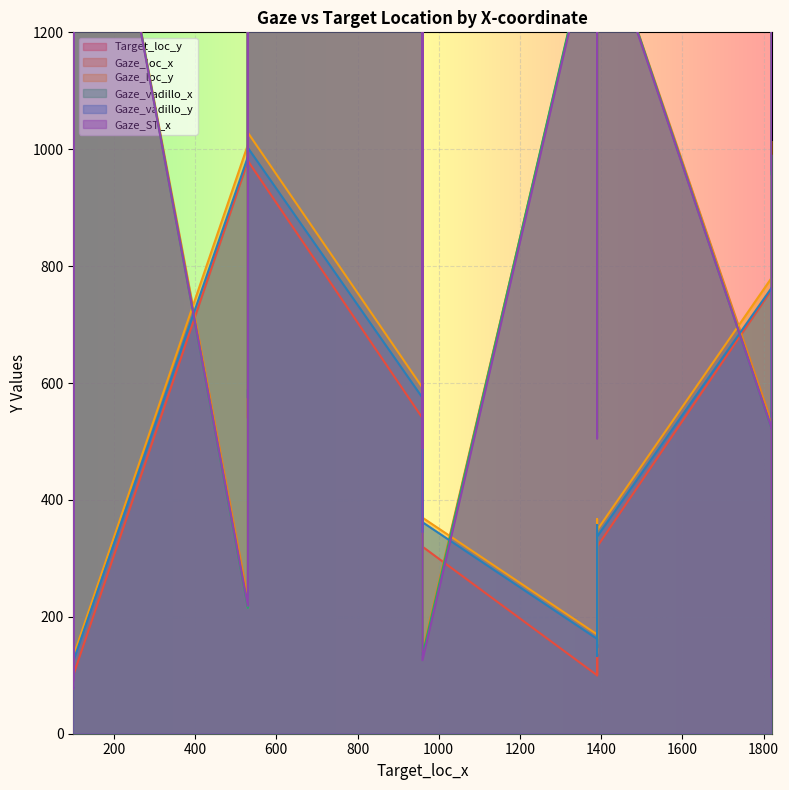

What are all the series names shown in the legend?

Target_loc_y, Gaze_loc_x, Gaze_loc_y, Gaze_vadillo_x, Gaze_vadillo_y, Gaze_ST_x